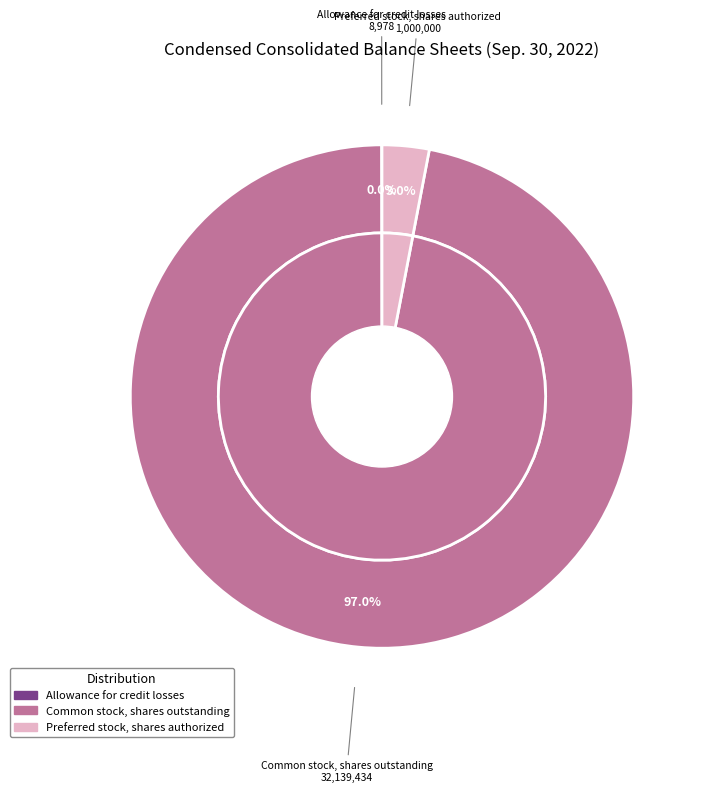

Is it true that Allowance for credit losses is 1% of the pie?

False